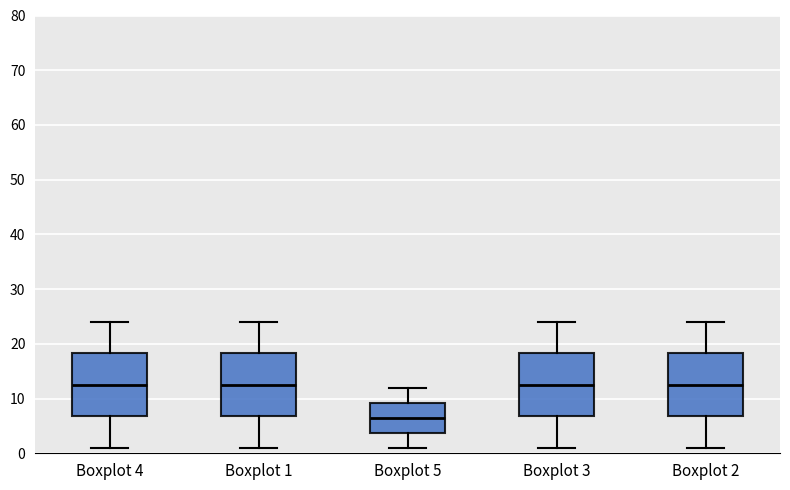

Reading left to right, read every box against the y-axis: the position of its median line, the range the box covers, and the ends of its whiskers. The values are not printed on the chart, so give them approximately, as read against the axis.

Boxplot 4: median 13, box 7 to 18, whiskers 1 to 24
Boxplot 1: median 13, box 7 to 18, whiskers 1 to 24
Boxplot 5: median 7, box 4 to 9, whiskers 1 to 12
Boxplot 3: median 13, box 7 to 18, whiskers 1 to 24
Boxplot 2: median 13, box 7 to 18, whiskers 1 to 24